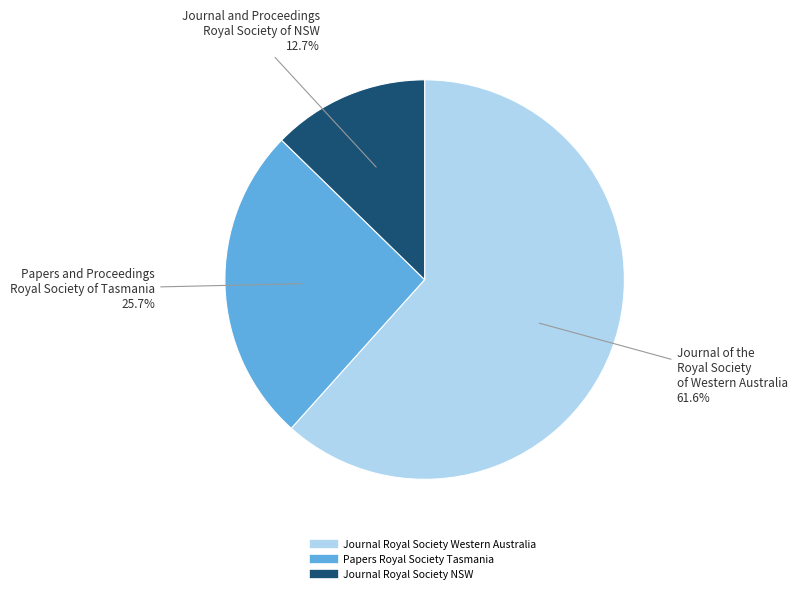

Is there any slice that represents more than half of the pie?

Yes